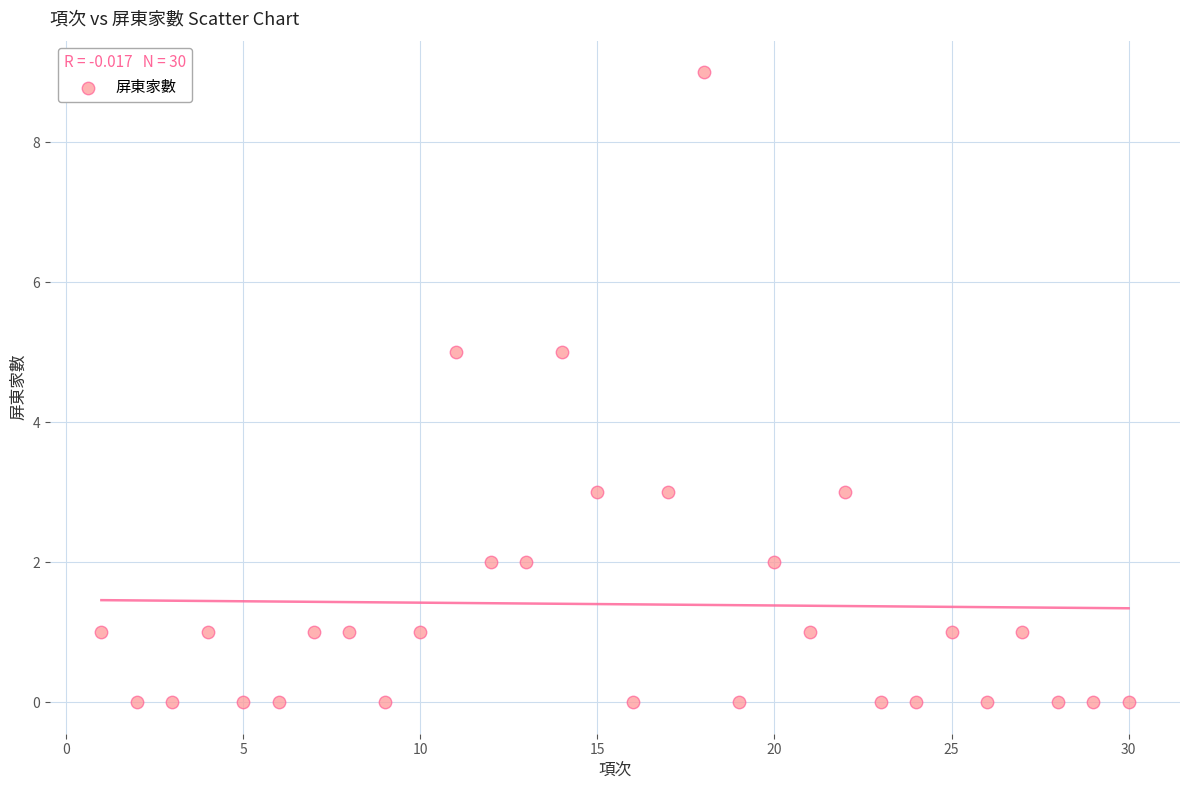

What is the range of Y values (max minus min)?

9